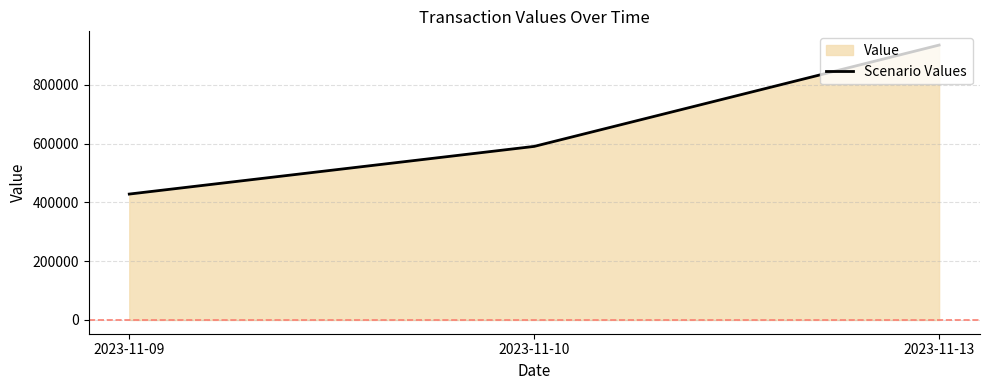

List the labels in order of value, smallest first.

2023-11-09, 2023-11-10, 2023-11-13